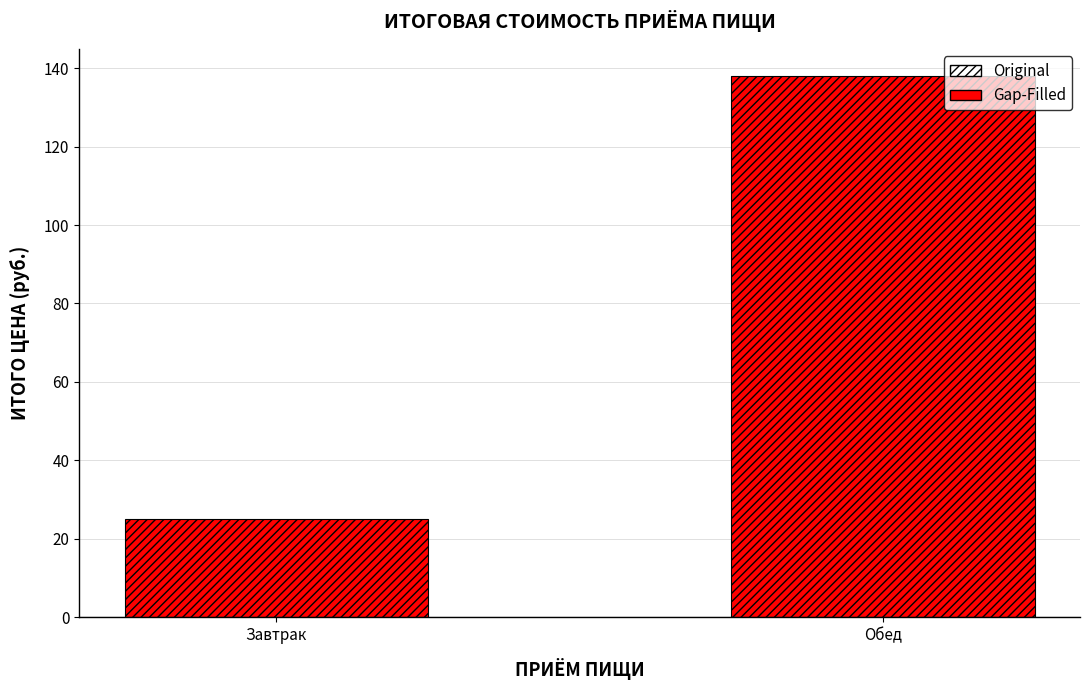

The chart shows a value of 36 at Завтрак. True or false?

False